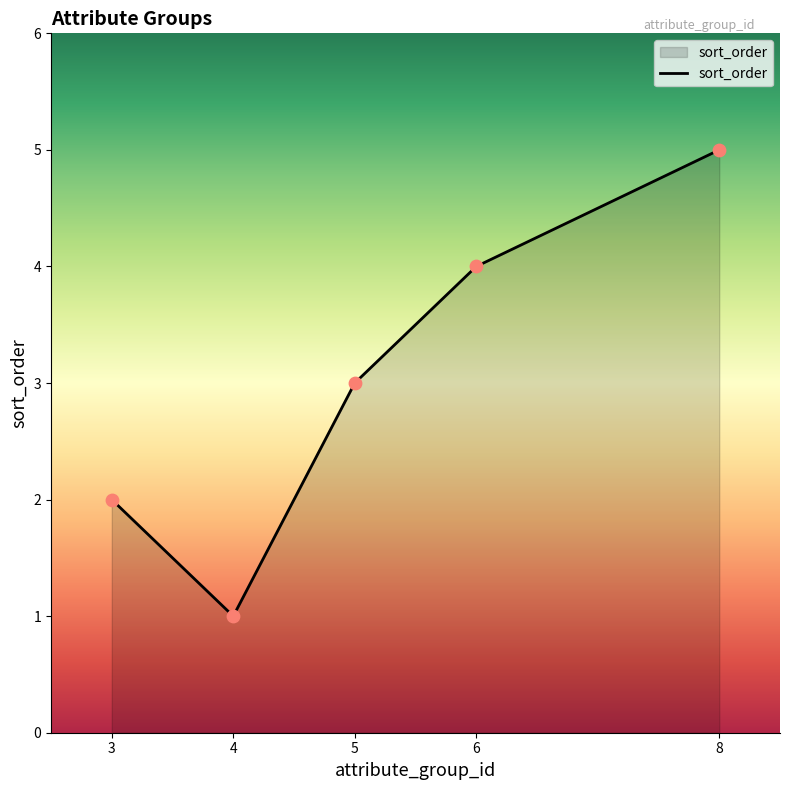

Which has a higher value, 4 or 3?

3